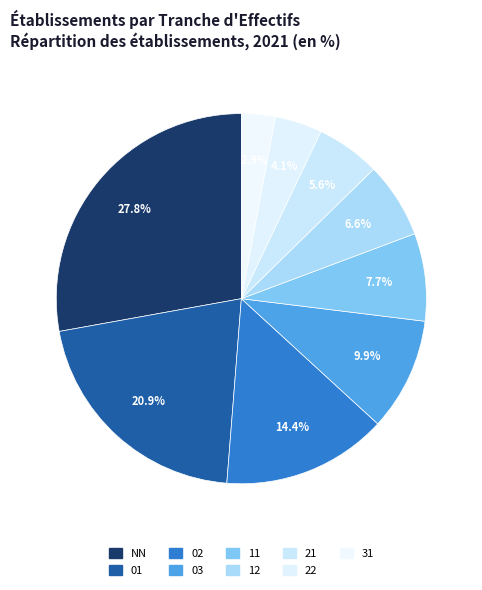

How many slices are in this pie chart?

9